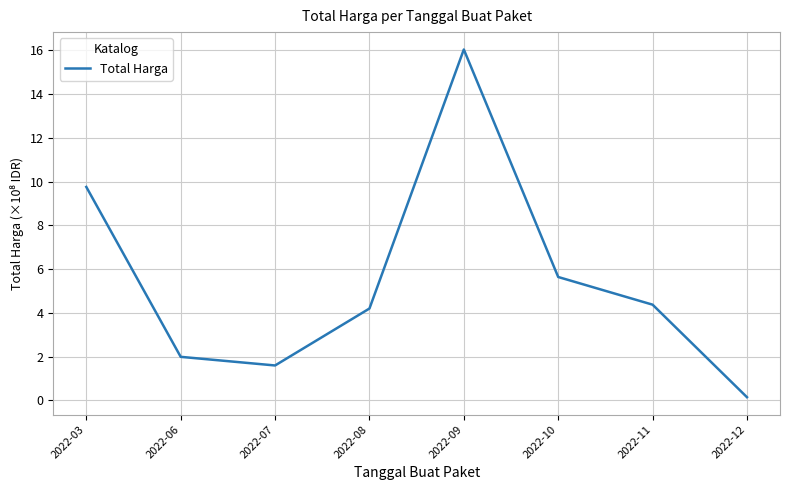

What is the difference between the values at 2022-09 and 2022-07?

14.4